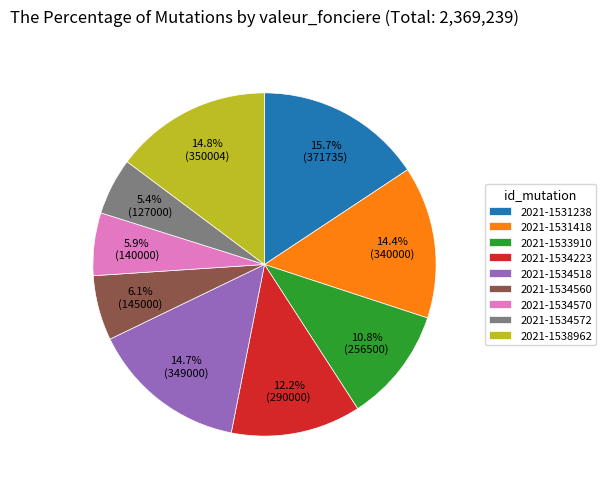

To the nearest percent, what portion does 2021-1531418 represent?

14%